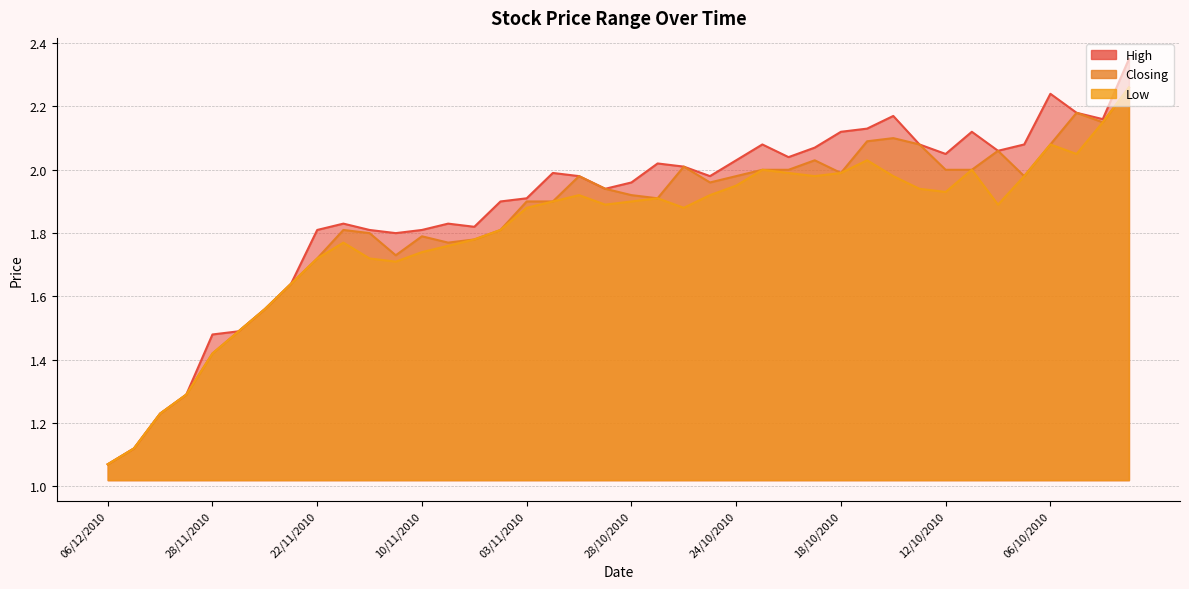

How many categories are shown in the chart?

40